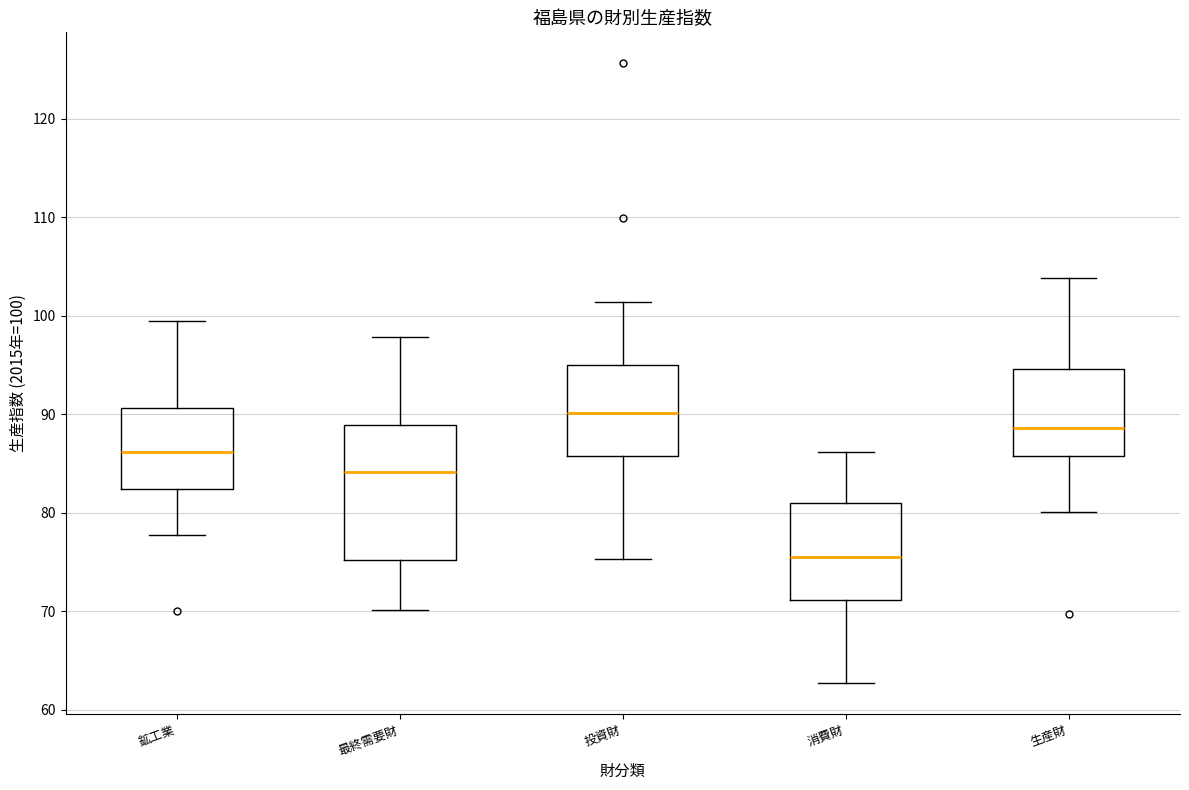

Where does the upper whisker of the box for 生産財 end on the y-axis? The values are not printed on the chart, so give them approximately, as read against the axis.

104